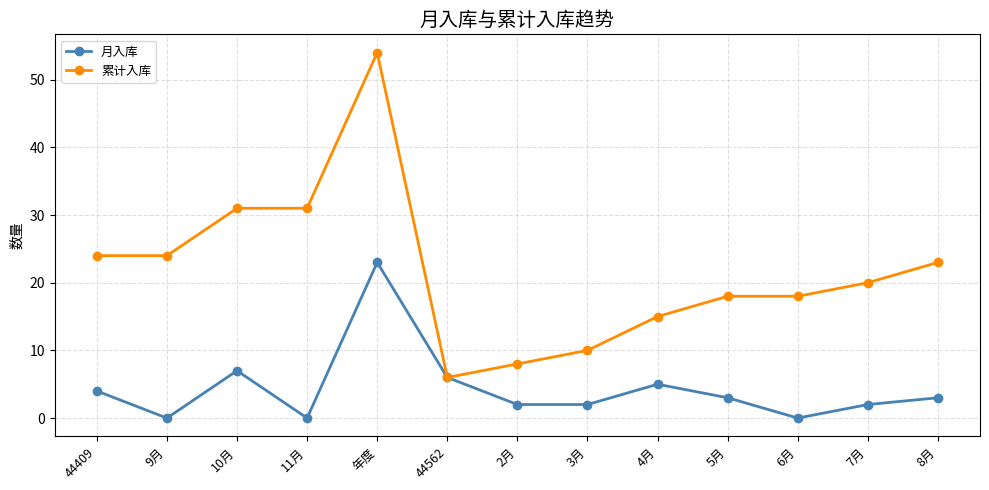

At which label does 累计入库 reach its minimum?

44562